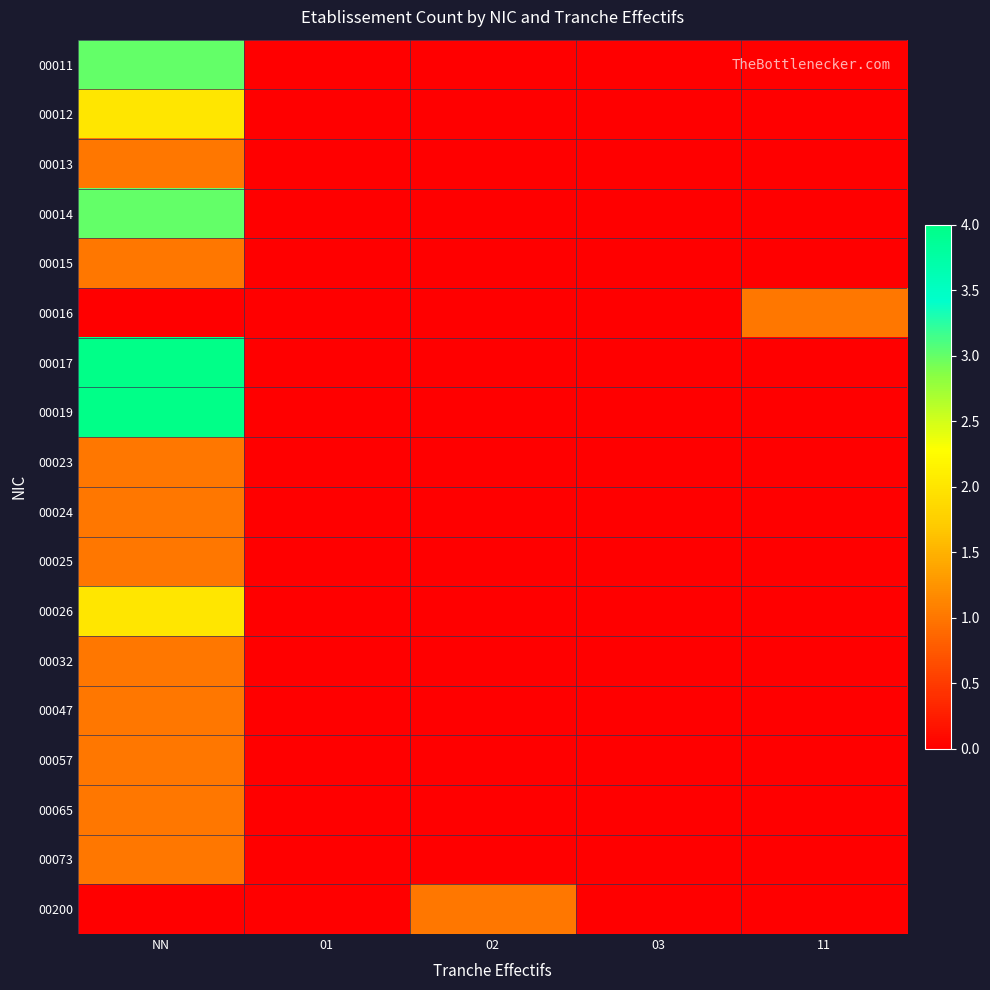

Between NN and 02, which series saw the biggest shift?

00017